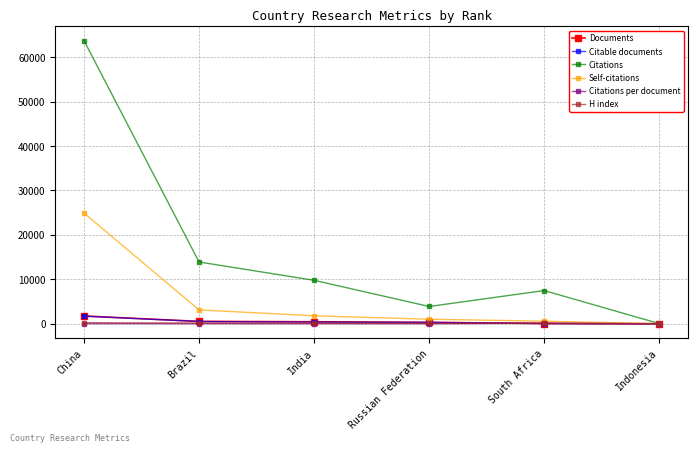

Which series has the widest spread of values?

Citations